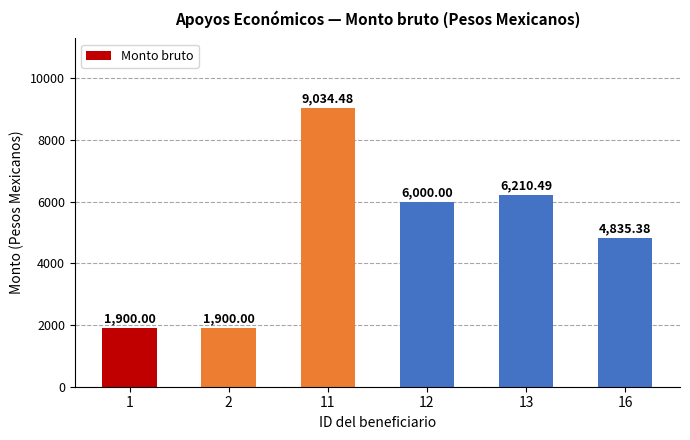

At which label is the value closest to 5467?

12